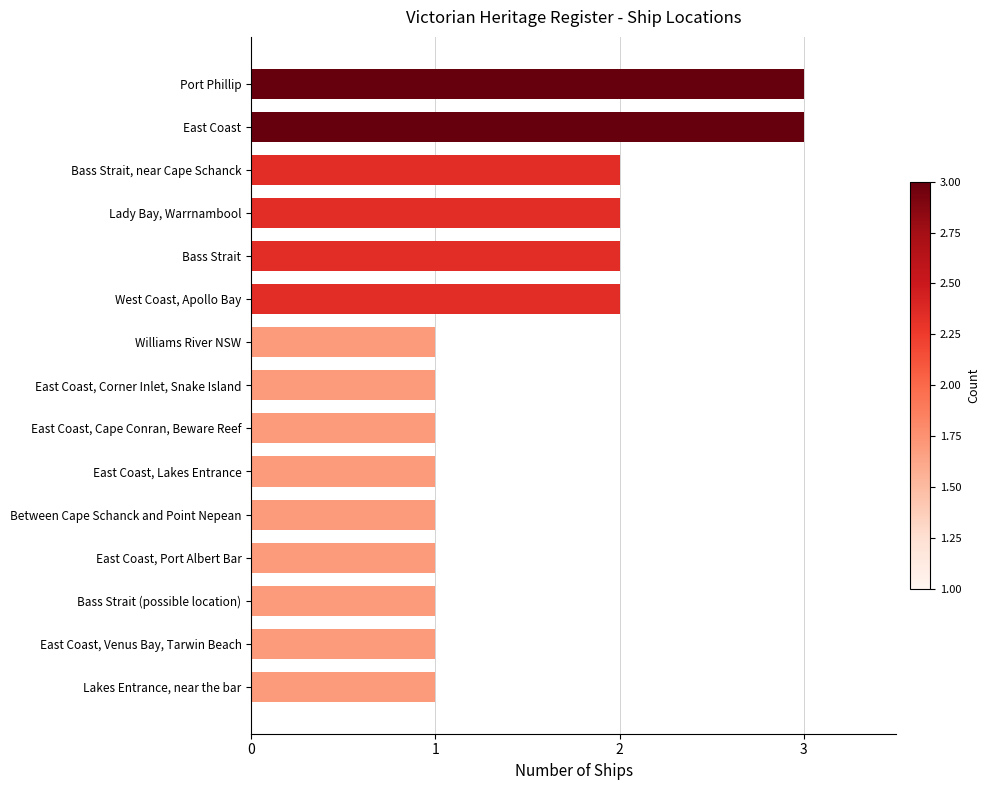

What is the change in value from East Coast, Port Albert Bar to Bass Strait, near Cape Schanck?

+1